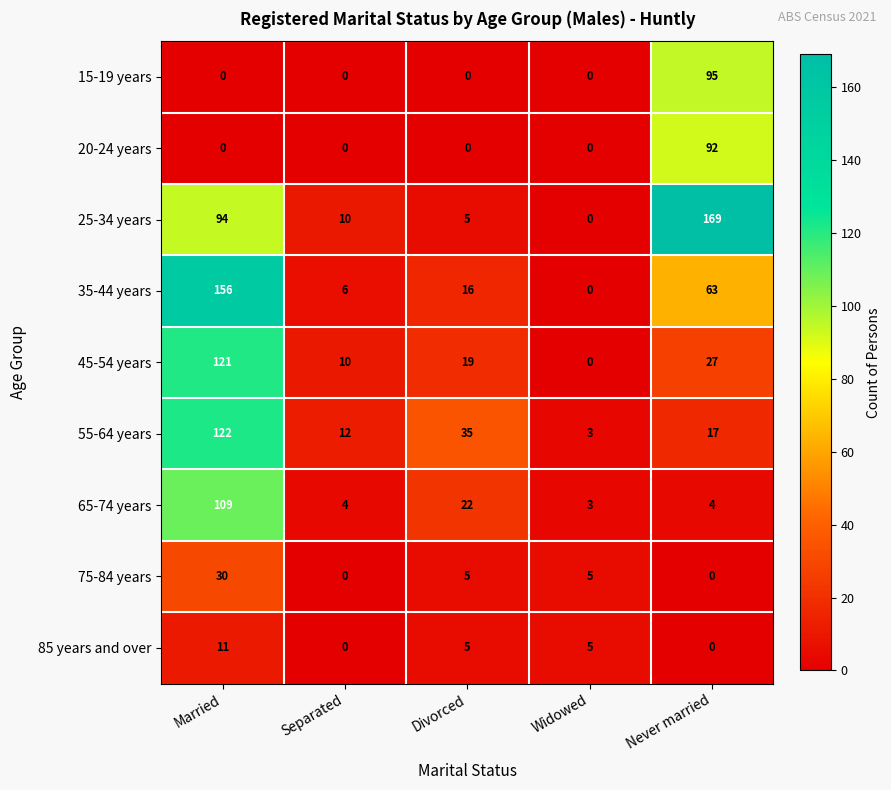

What is the total value across all series at Married?

643